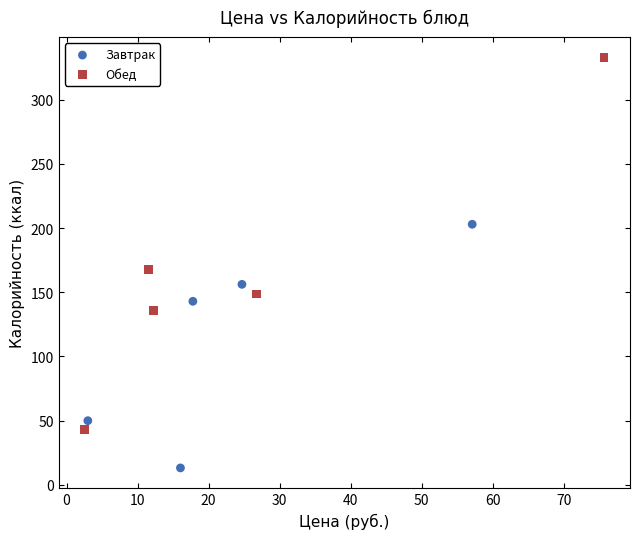

Which series reaches the minimum Y coordinate?

Завтрак